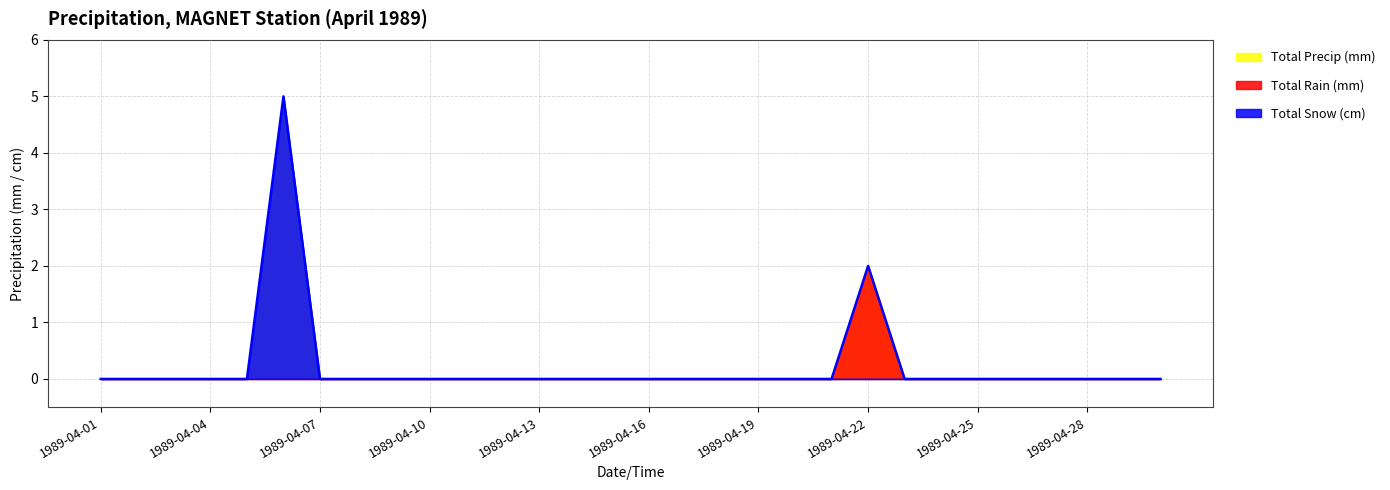

Rank the series by their average value, from lowest to highest.

Total Rain (mm), Total Snow (cm), Total Precip (mm)